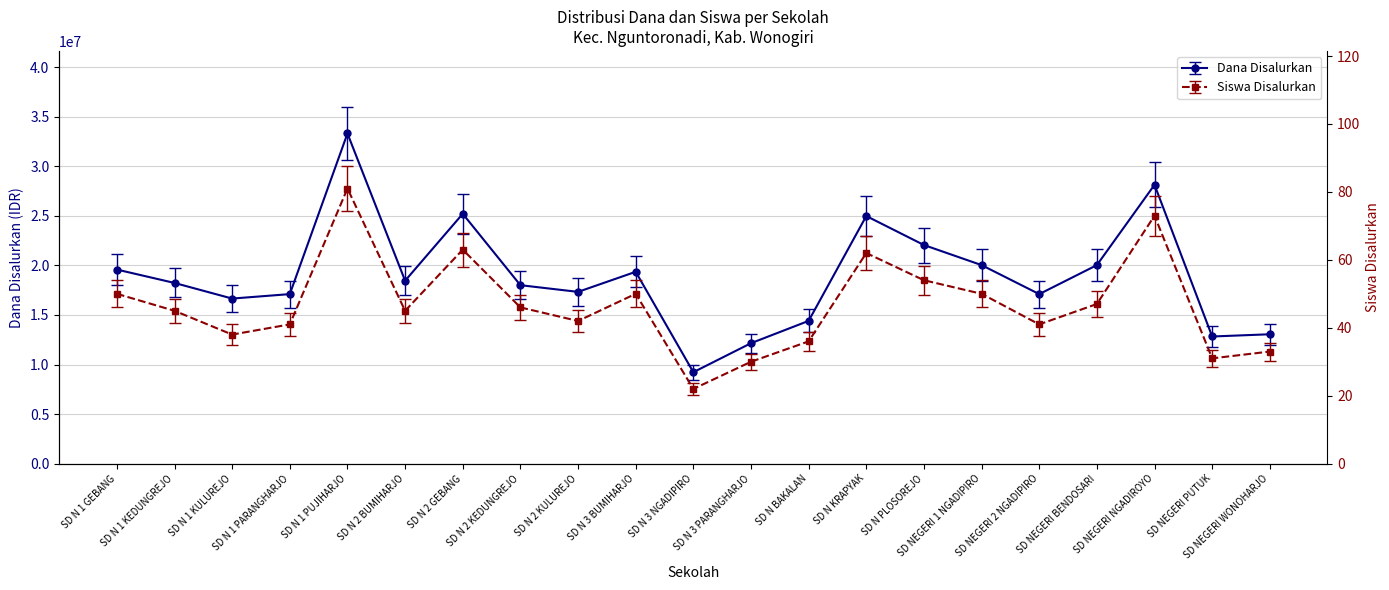

How many interior local peaks does the Dana Disalurkan series have?

5